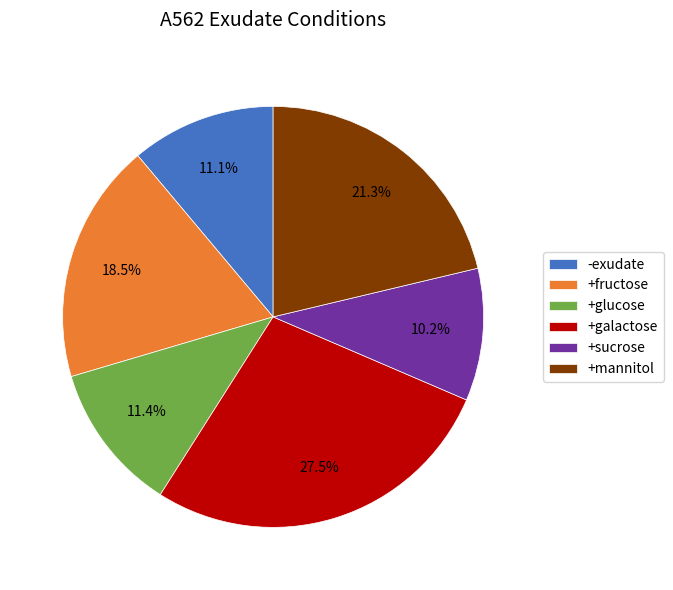

To the nearest percent, what is the average slice percentage?

17%